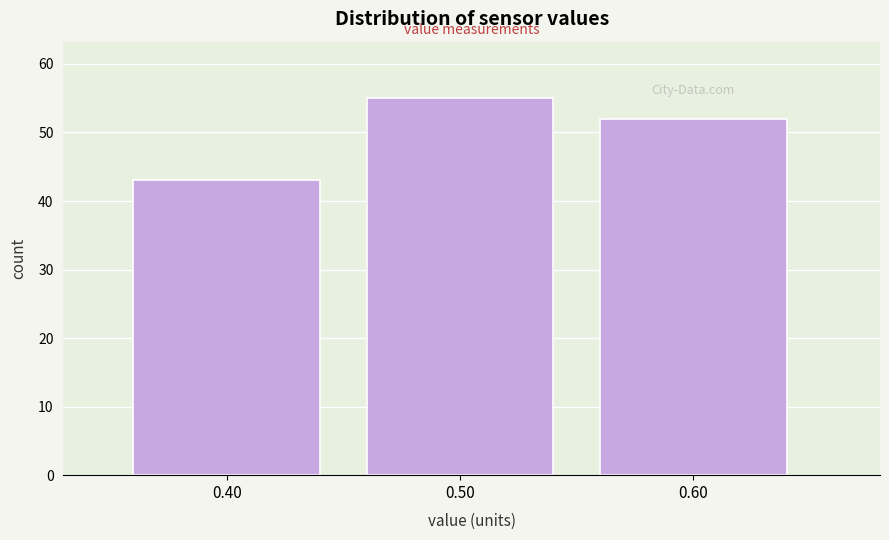

What is the height of the bar covering 0.55 to 0.65 on the x-axis? The values are not printed on the chart, so give them approximately, as read against the axis.

52